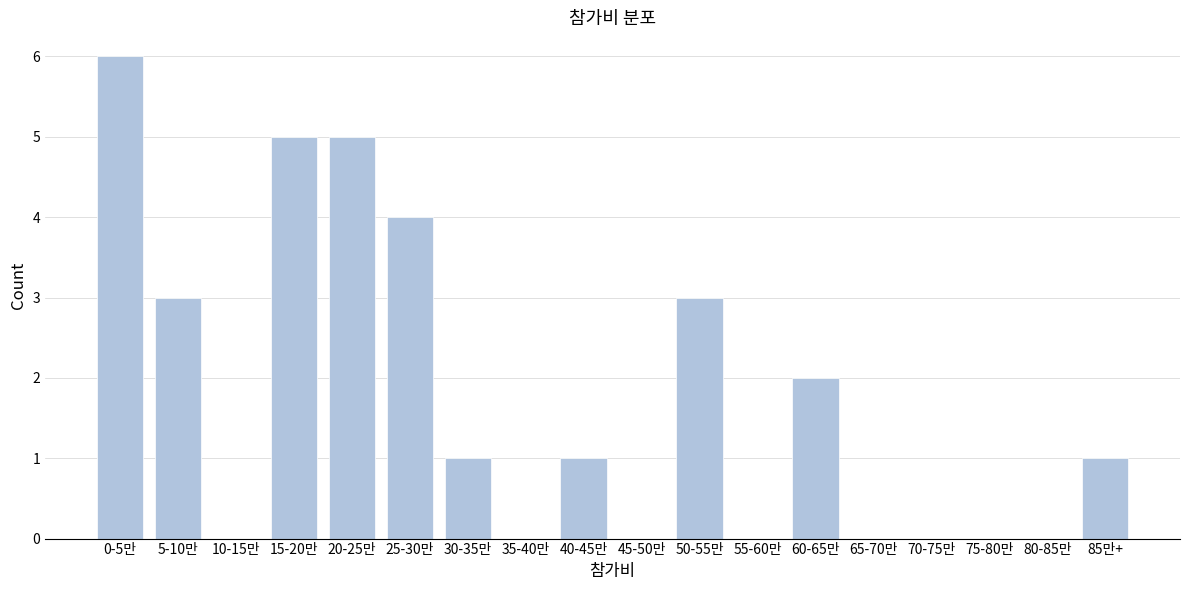

Reading right to left, extract all data points from this chart.

85만+=1	80-85만=0	75-80만=0	70-75만=0	65-70만=0	60-65만=2	55-60만=0	50-55만=3	45-50만=0	40-45만=1	35-40만=0	30-35만=1	25-30만=4	20-25만=5	15-20만=5	10-15만=0	5-10만=3	0-5만=6